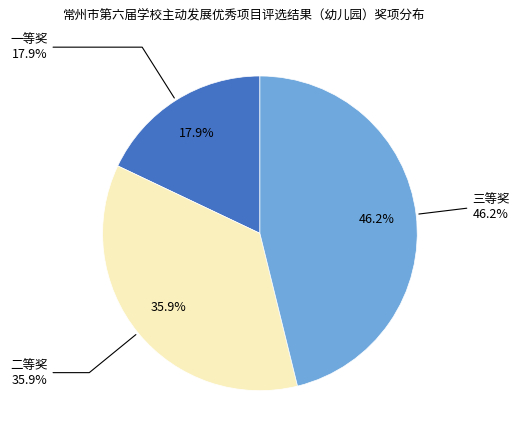

What percentage is the 一等奖 slice, to the nearest percent?

18%